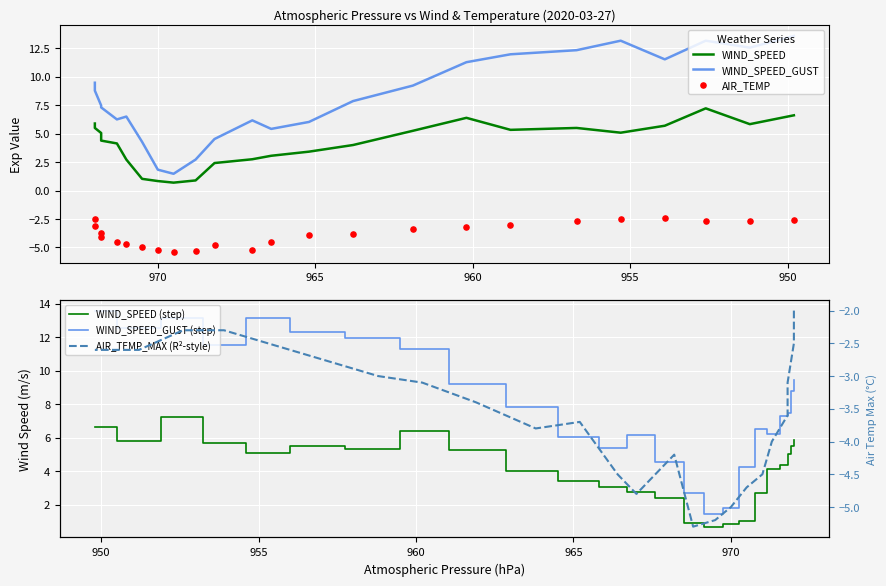

What are all the series names shown in the legend?

WIND_SPEED, WIND_SPEED_GUST, AIR_TEMP, WIND_SPEED (step), WIND_SPEED_GUST (step), AIR_TEMP_MAX (R²-style)